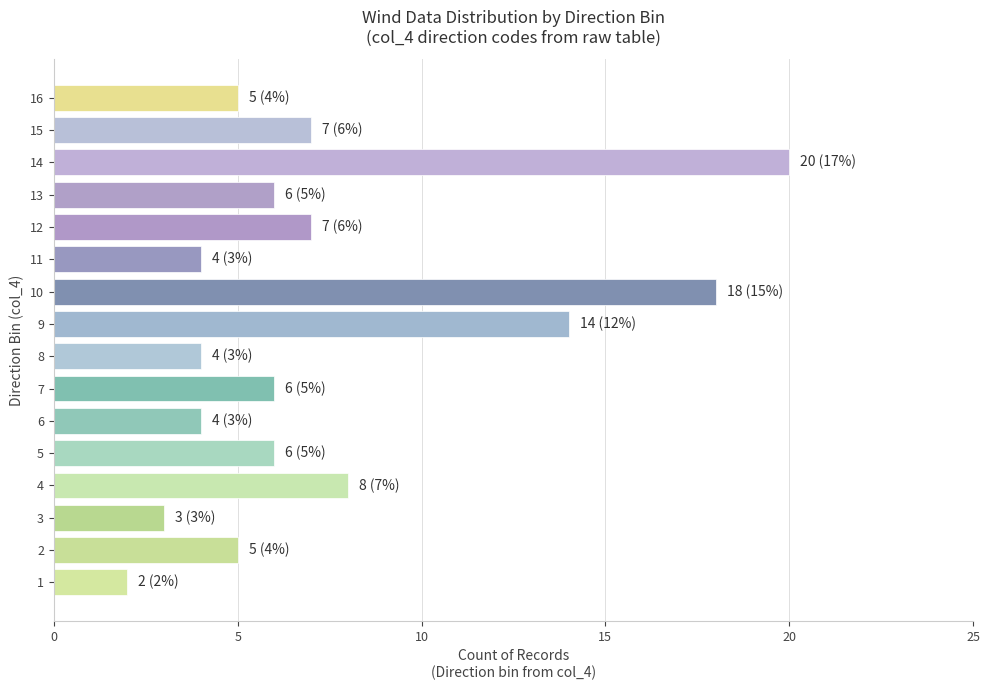

What value does the data have at 15, to the nearest 10?

10